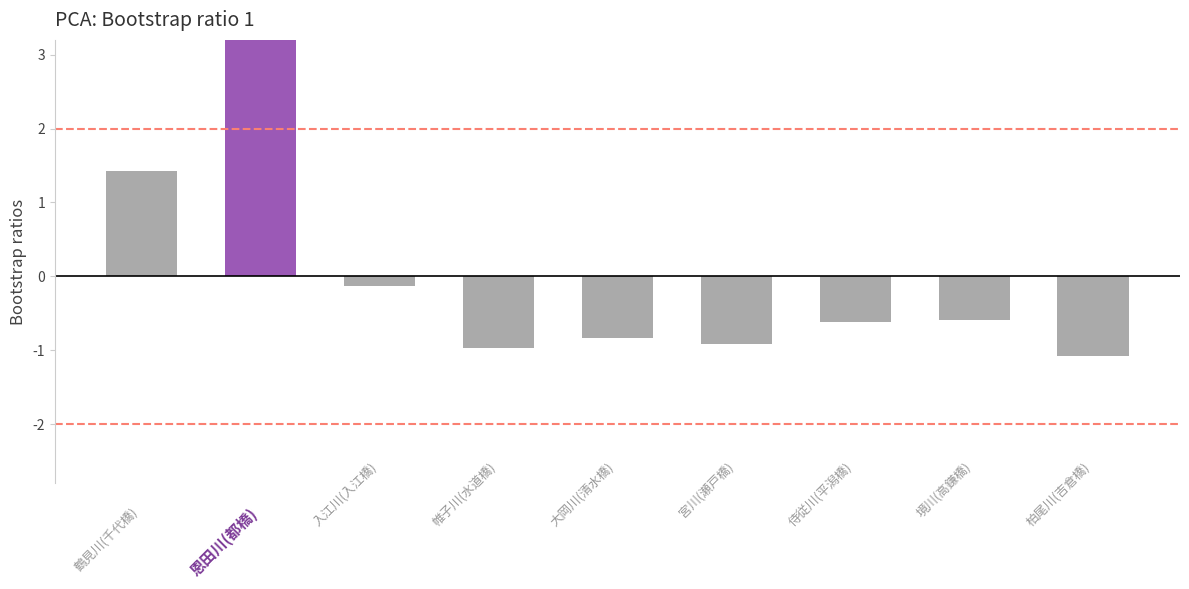

How many bars are there in total?

9